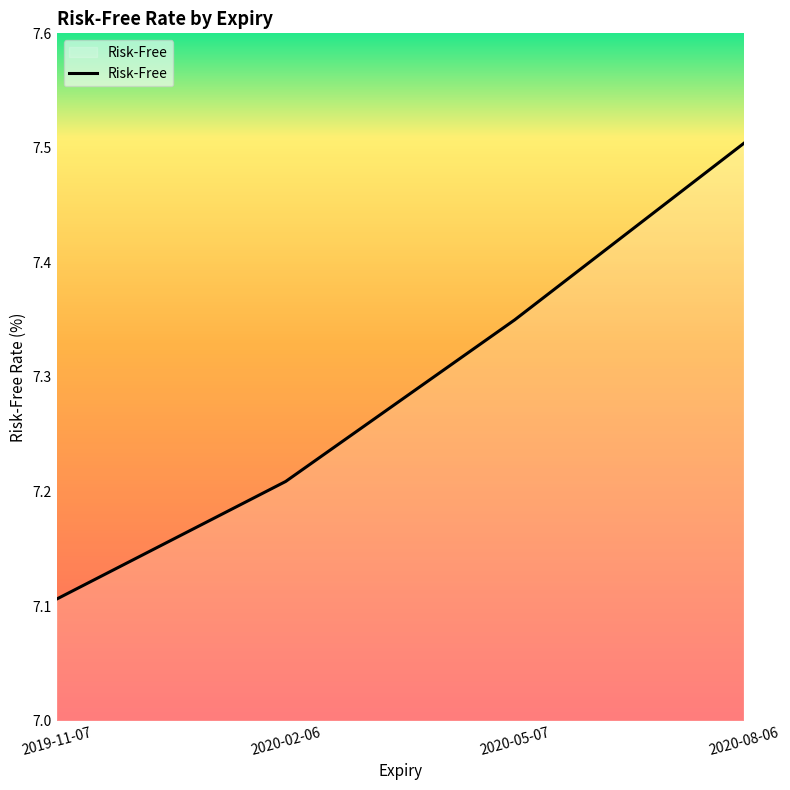

How many lines are shown in the chart?

1